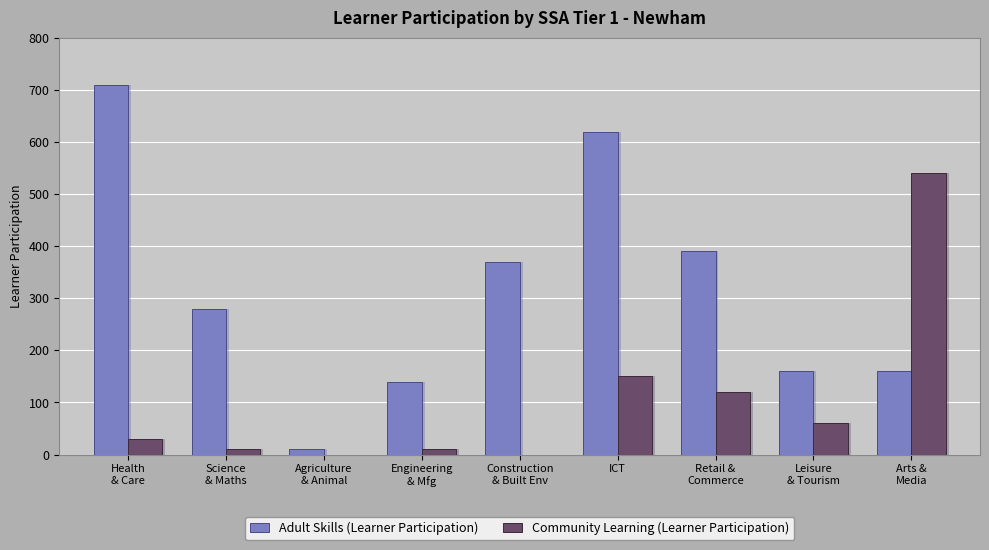

At which category does the chart reach its minimum across all series?

Agriculture
& Animal